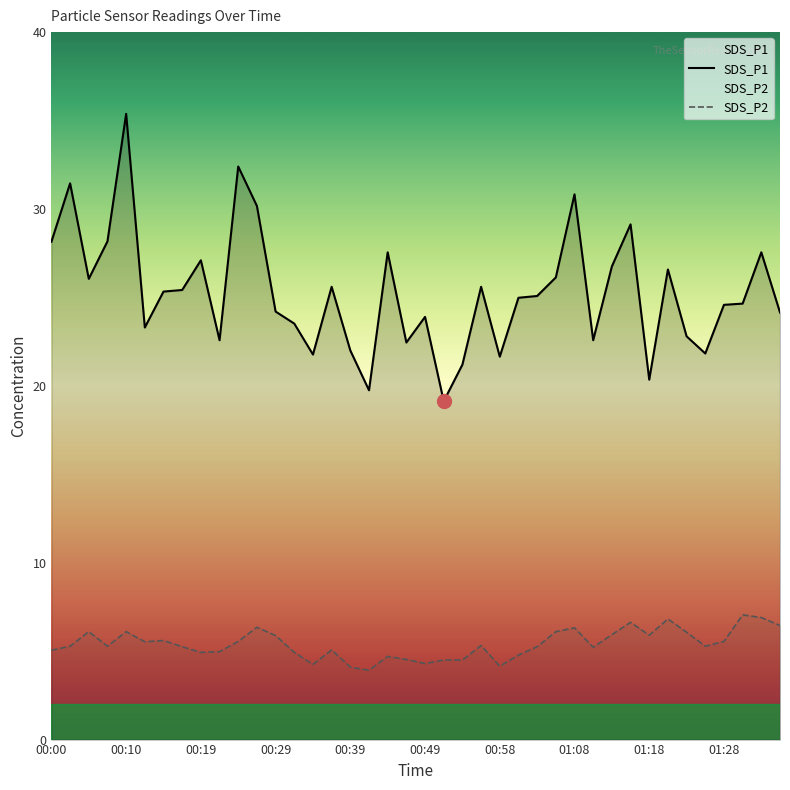

How many lines are shown in the chart?

2